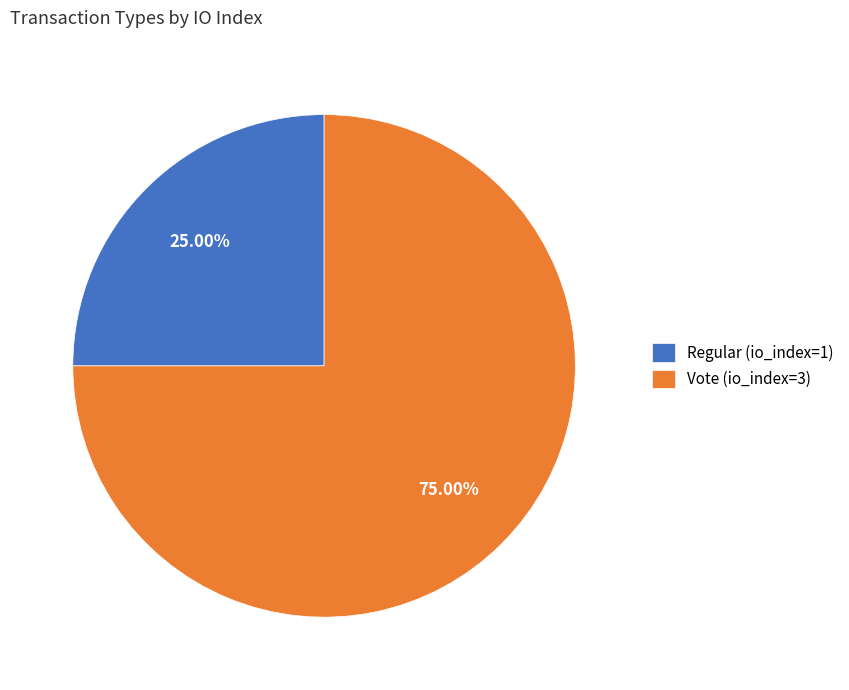

What percentage is the Regular (io_index=1) slice, to the nearest percent?

25%